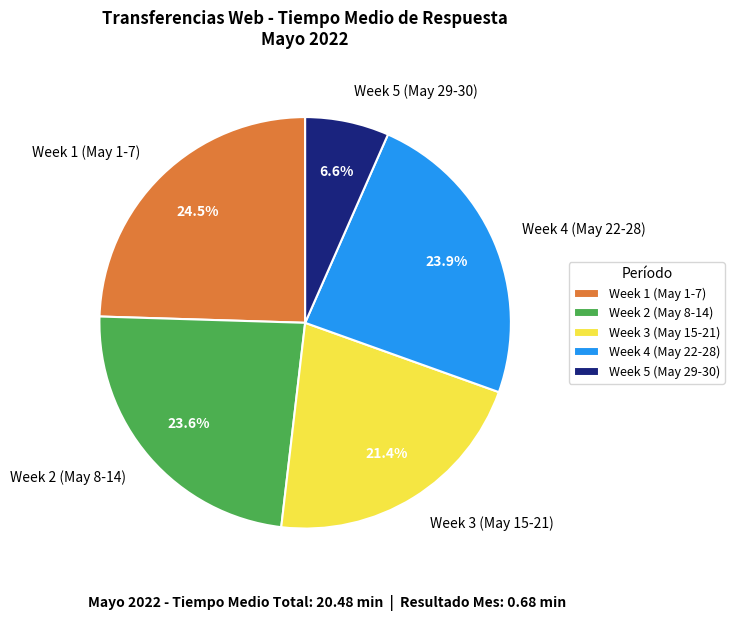

Which category has the biggest portion of the pie?

Week 1 (May 1-7)